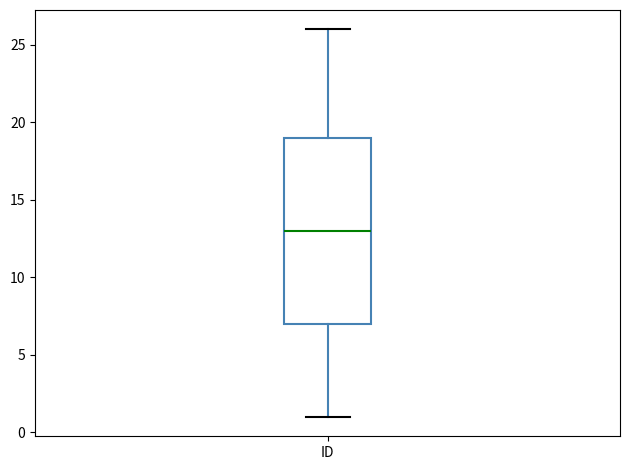

Transcribe this box plot: give where the median line is, the range the box spans, and where the two whiskers end, as read against the y-axis. The values are not printed on the chart, so give them approximately, as read against the axis.

median 13, box 7 to 19, whiskers 1 to 26